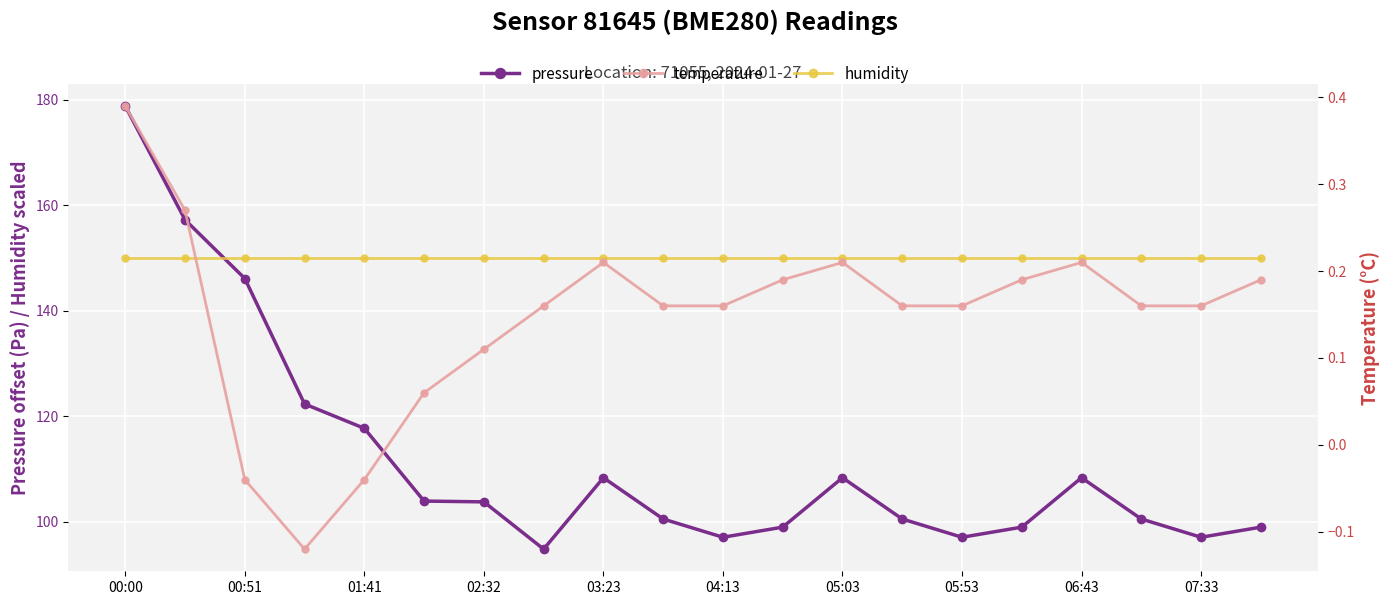

What is the maximum value for temperature?

0.4